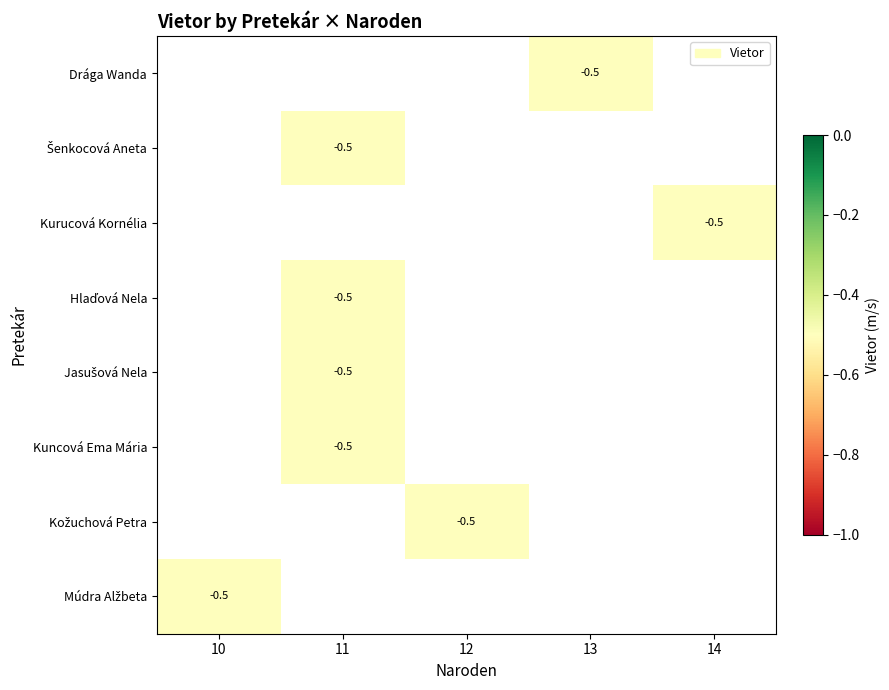

What is the greatest value displayed?

-0.5